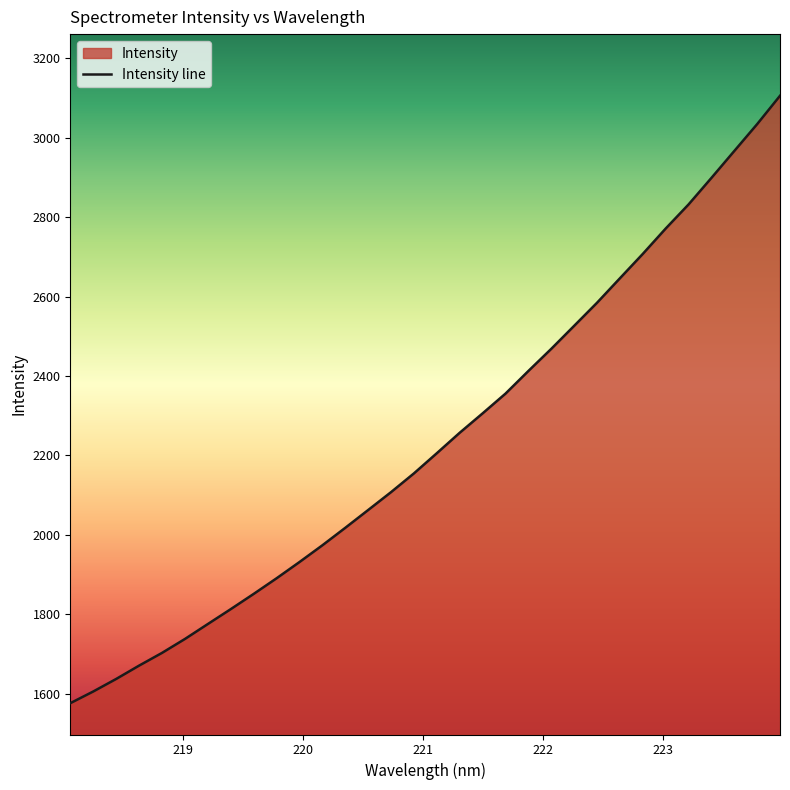

How many data points does each series have?

32